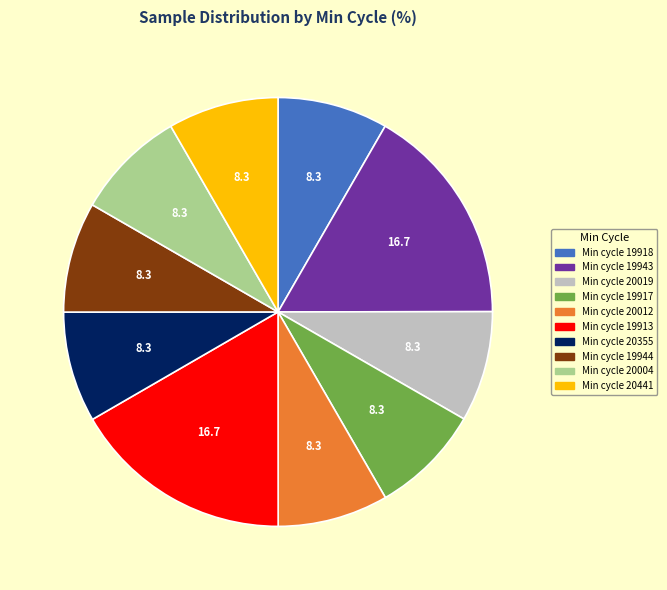

Is there a majority slice in this chart?

No